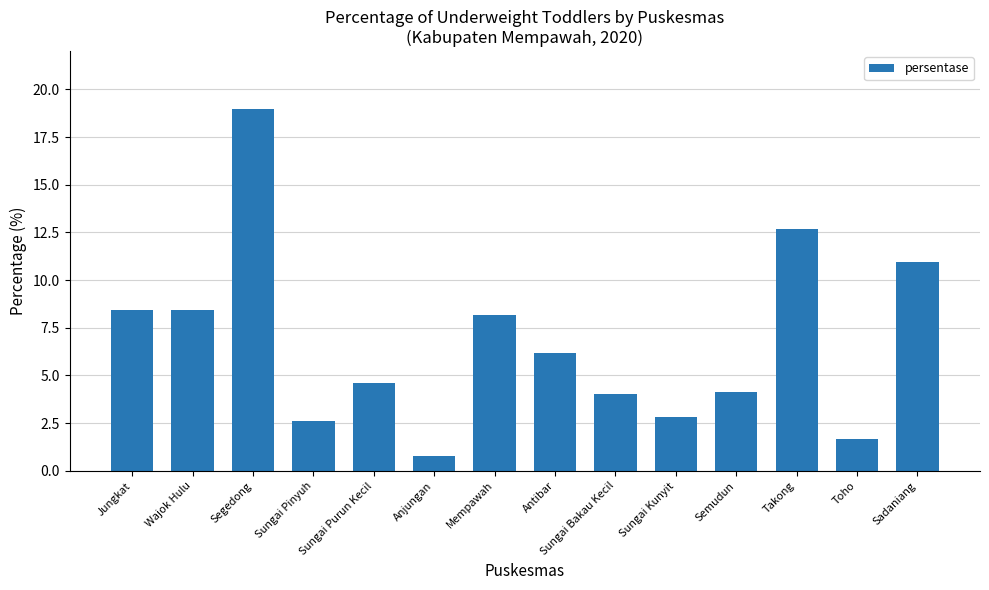

What is the value of the 3rd bar from the left?

19.0